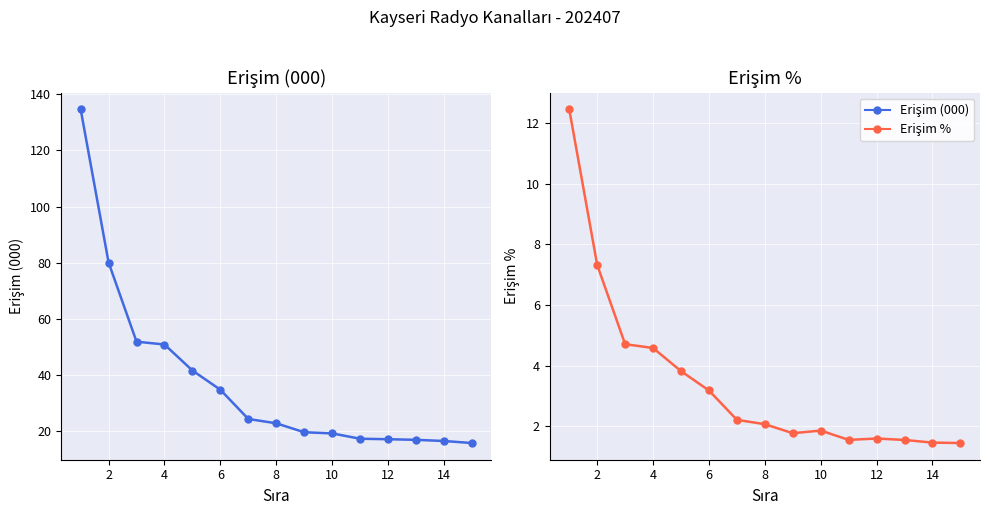

Reading left to right, extract all data points from this chart.

Erişim (000): 134.7	80.1	51.9	50.9	41.7	34.8	24.4	22.9	19.7	19.3	17.4	17.2	17.0	16.6	15.8
Erişim %: 12.5	7.3	4.7	4.6	3.8	3.2	2.2	2.1	1.8	1.9	1.5	1.6	1.5	1.5	1.4